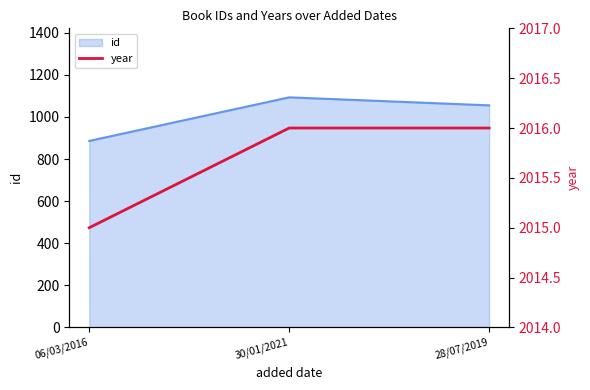

The value at 30/01/2021 is 1078. True or false?

False